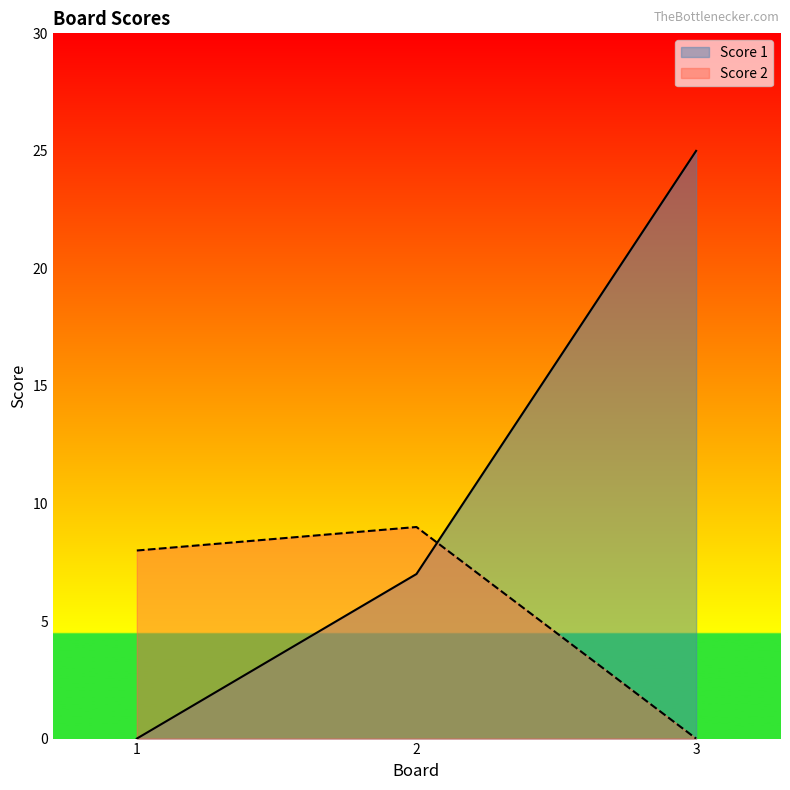

Read the Score 2 value at 1.

8